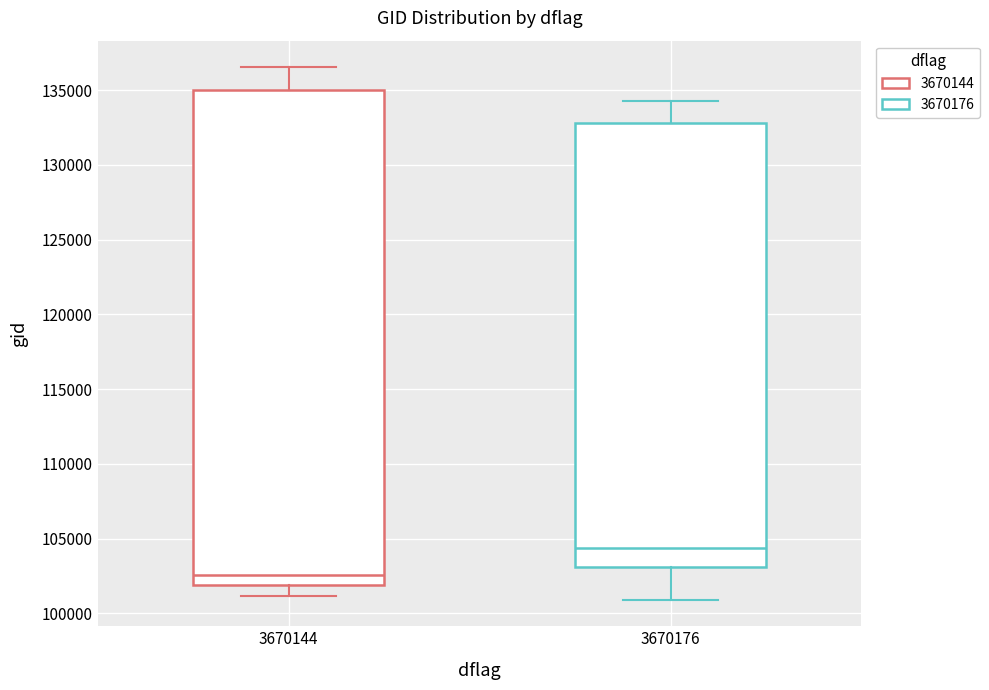

Which box's median line is the highest?

3670176